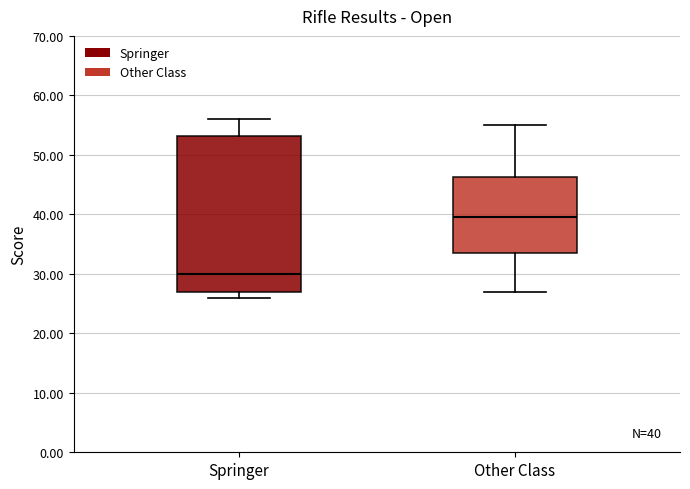

Which box is the tallest, from its lower edge to its upper edge?

Springer